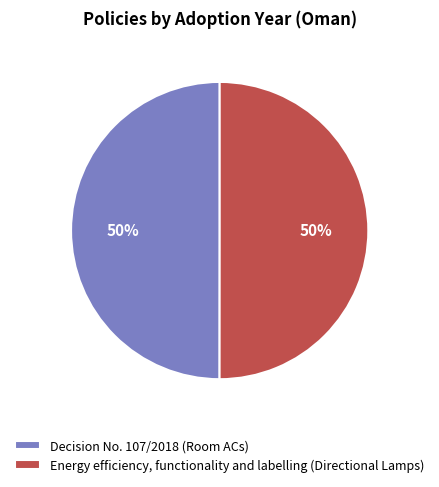

To the nearest percent, what is the combined percentage of Energy efficiency, functionality and labelling (Directional Lamps) and Decision No. 107/2018 (Room ACs)?

100%